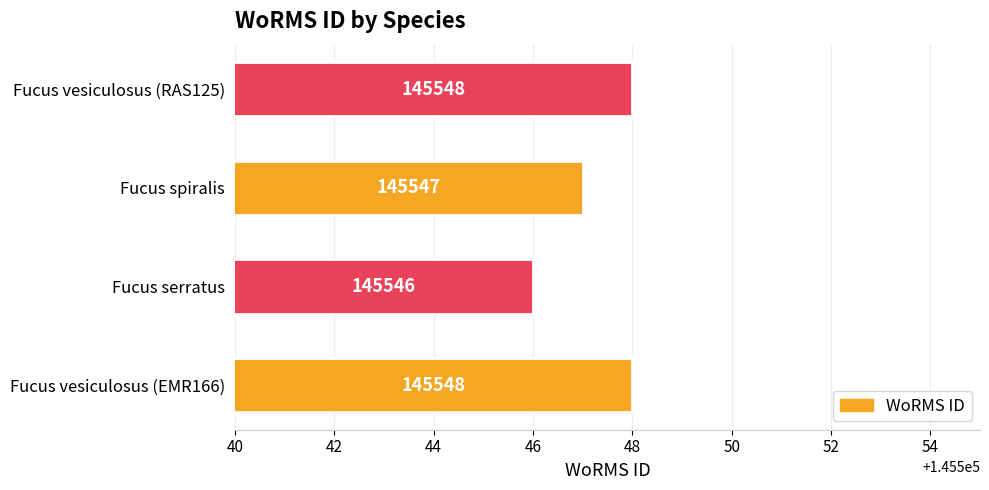

What is the difference between the maximum and minimum values?

2